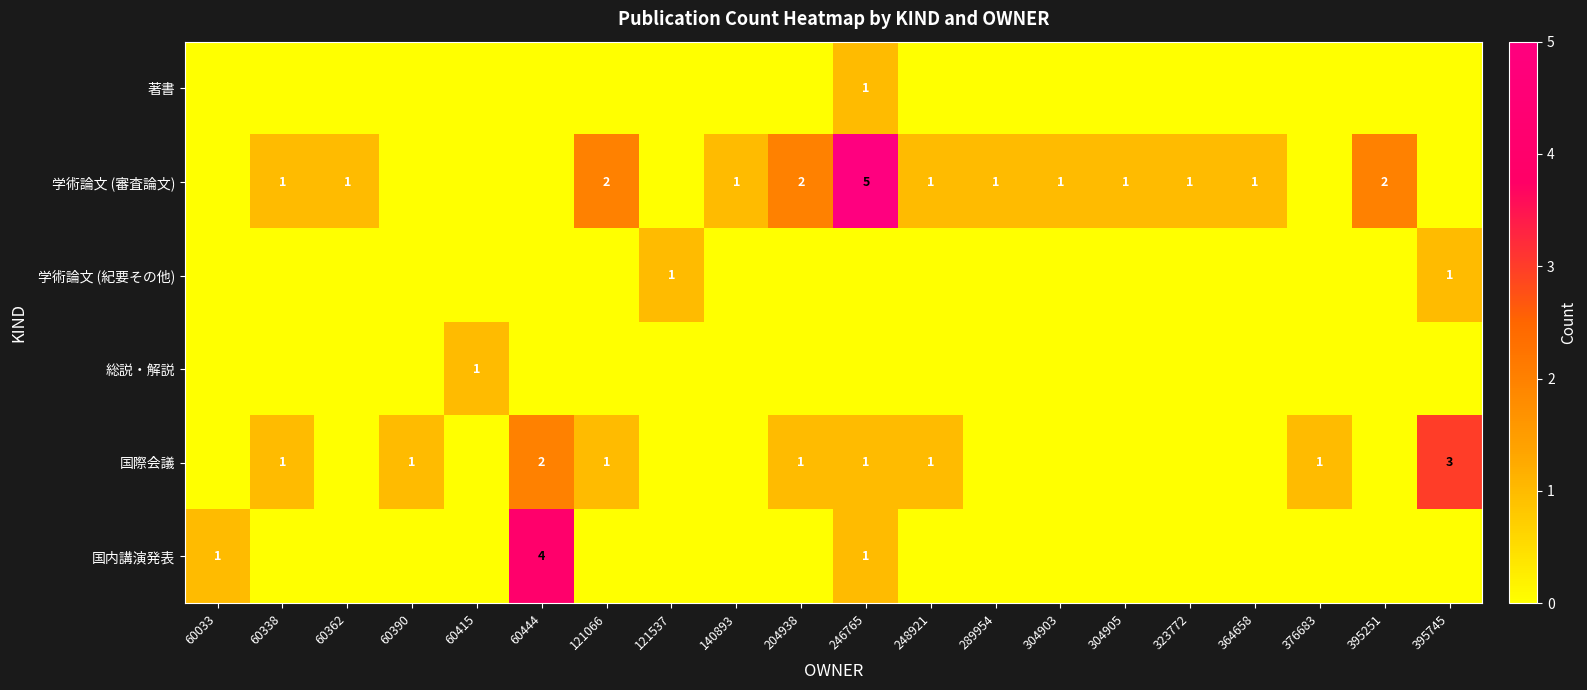

The 学術論文 (審査論文) series shows 2 at 140893. True or false?

False